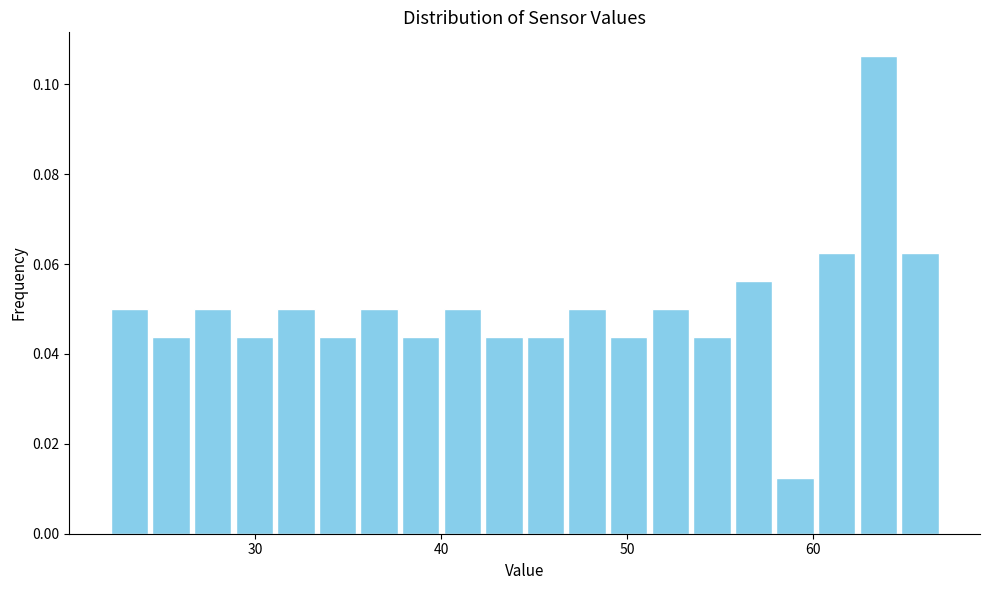

Around what value on the x-axis is the tallest bar? Give the approximate position of its centre, as read against the axis.

63